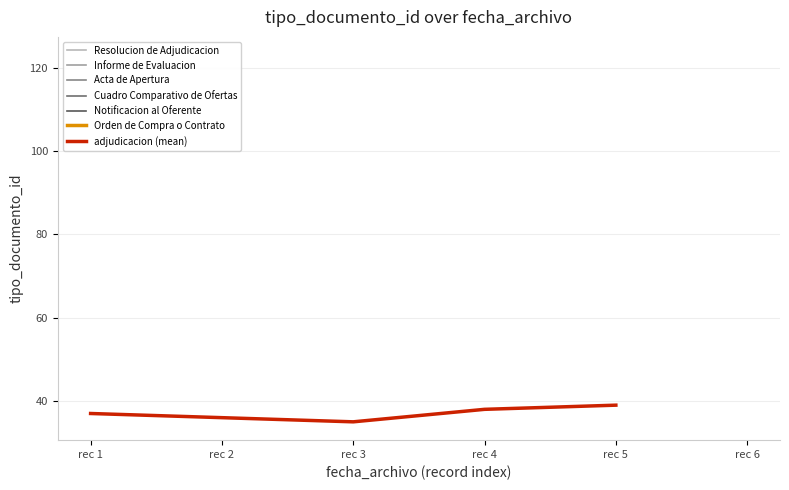

List the labels in order of value, smallest first.

rec 3, rec 2, rec 1, rec 4, rec 5